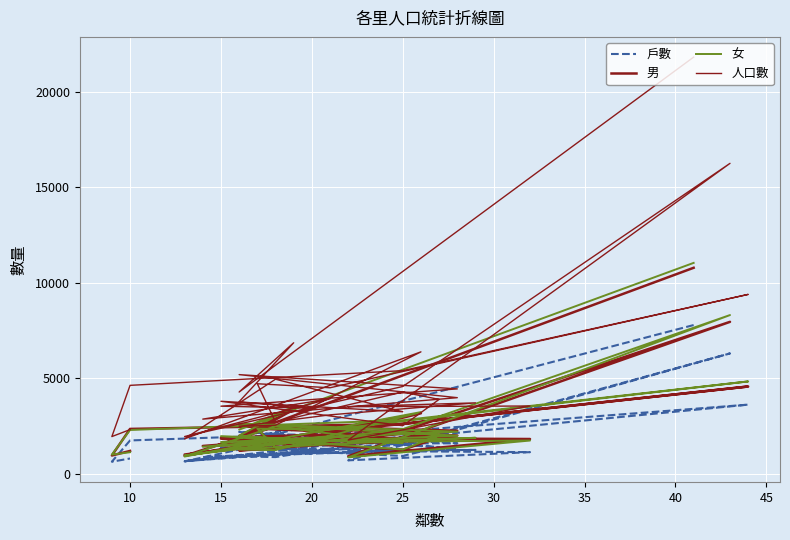

Is the value of 人口數 at 25 greater than the value of 女 at 20?

Yes